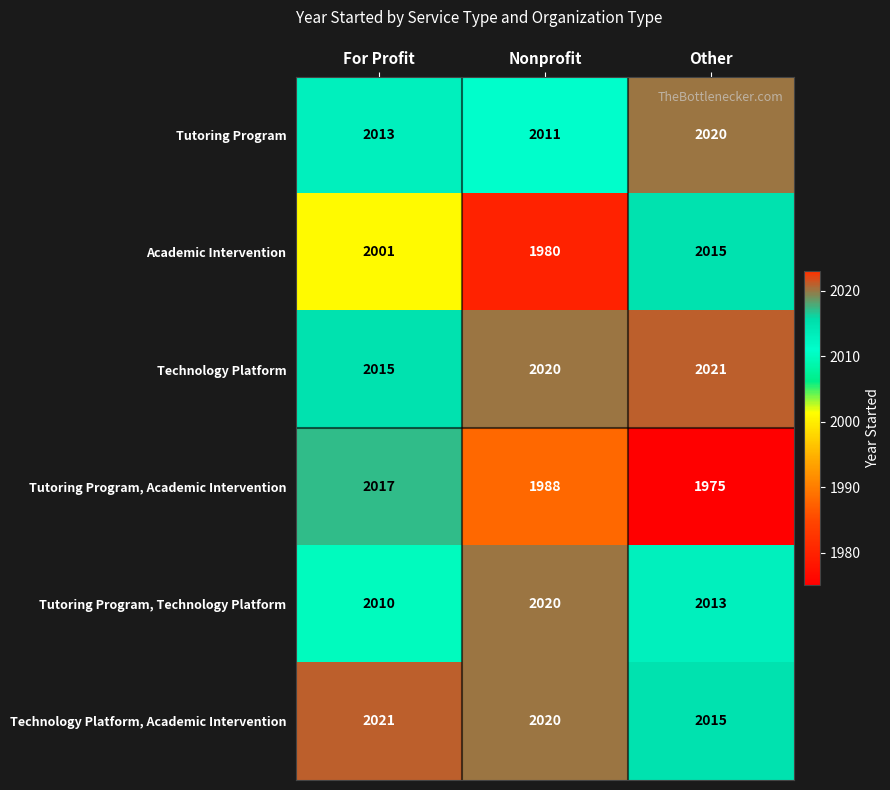

What is the difference between the highest and lowest values at Nonprofit?

40